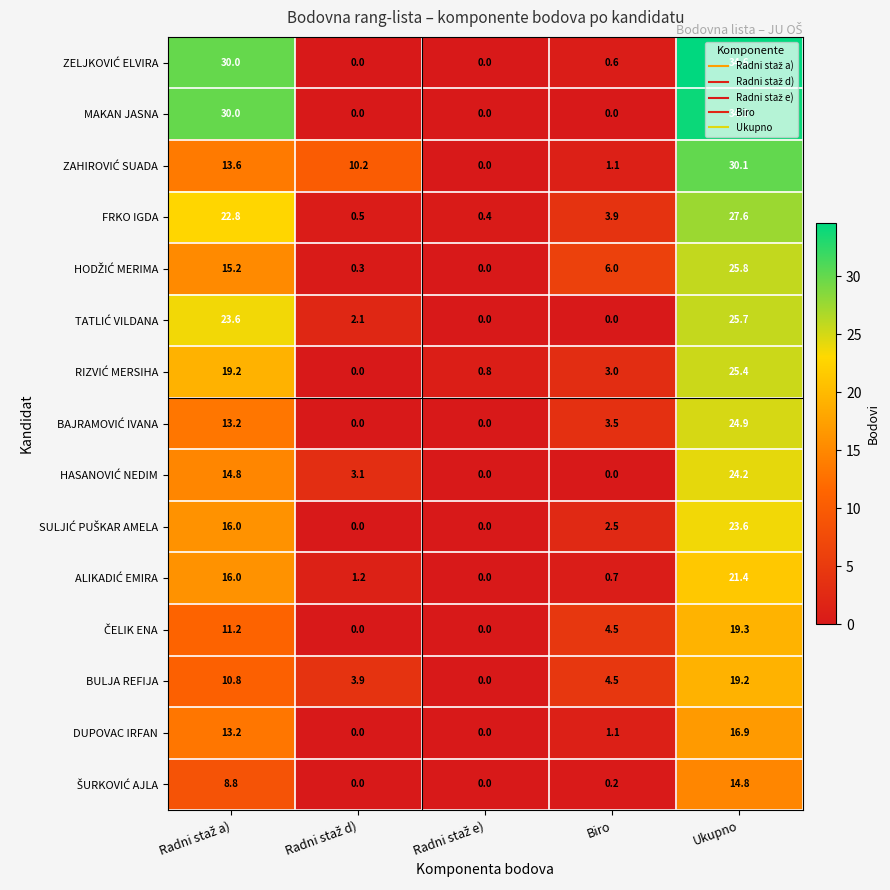

Which category has the highest value across all series?

Ukupno